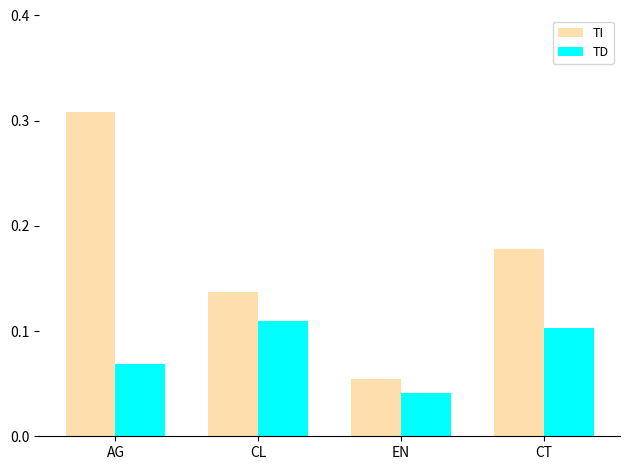

Rank the series by their maximum value, from lowest to highest.

TD, TI